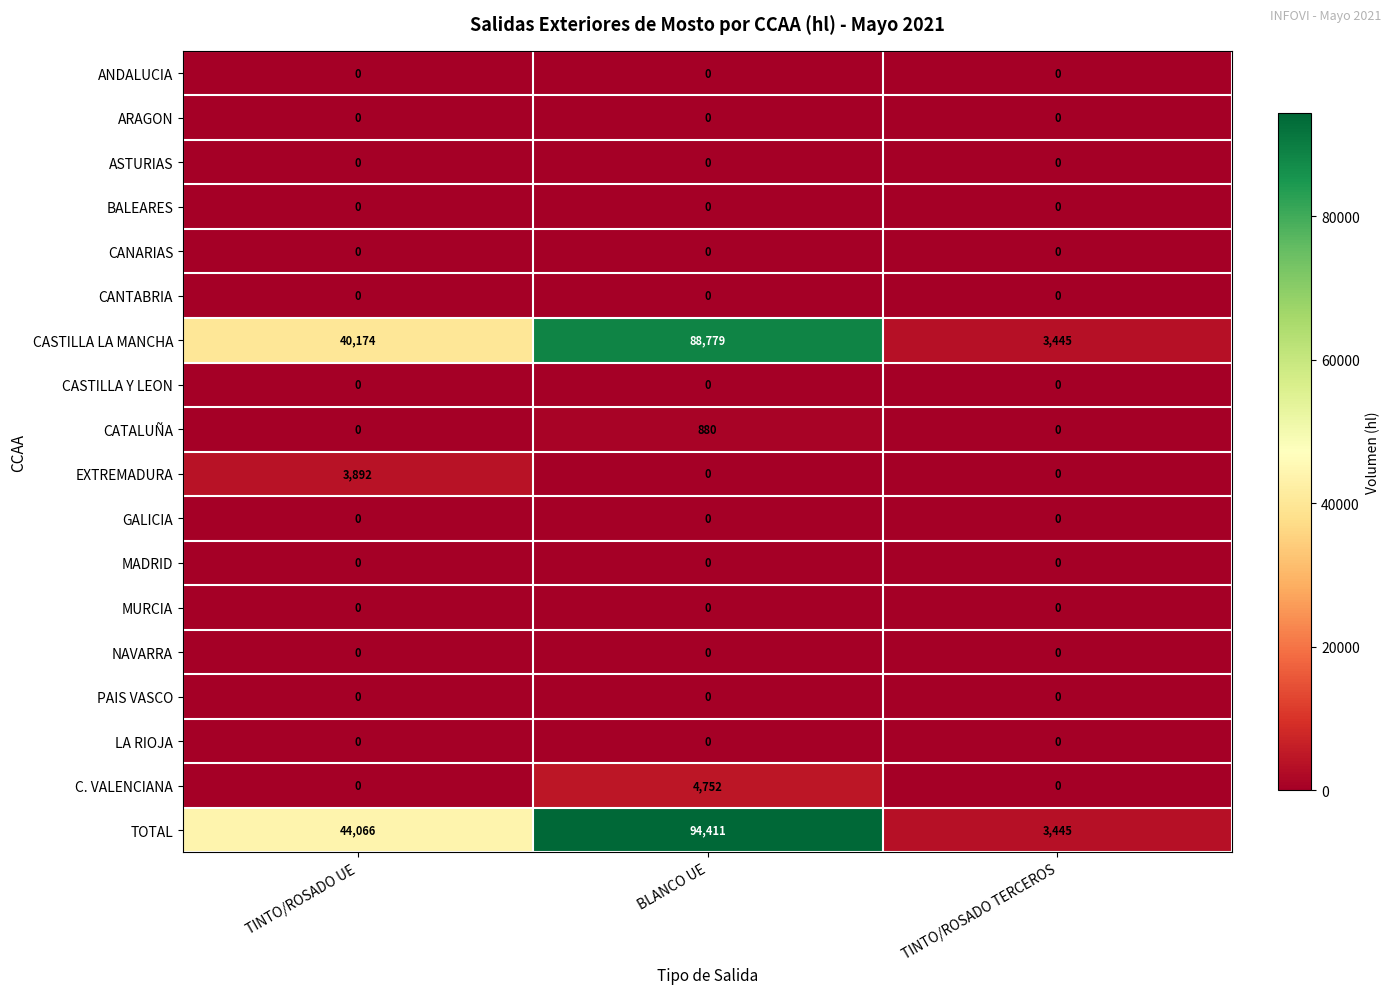

How many data points does each series have?

3